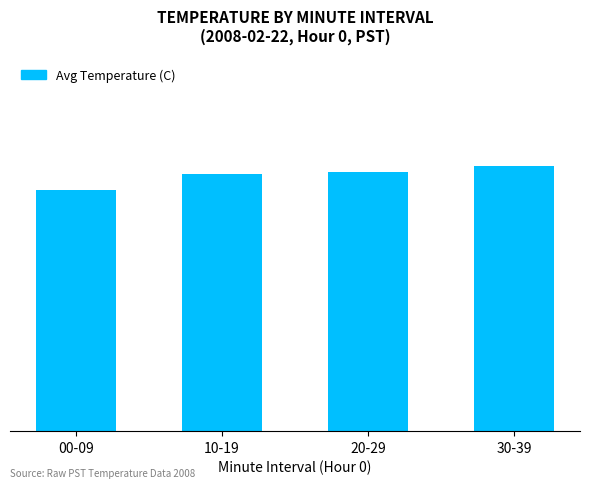

Between 00-09 and 30-39, which is larger?

30-39